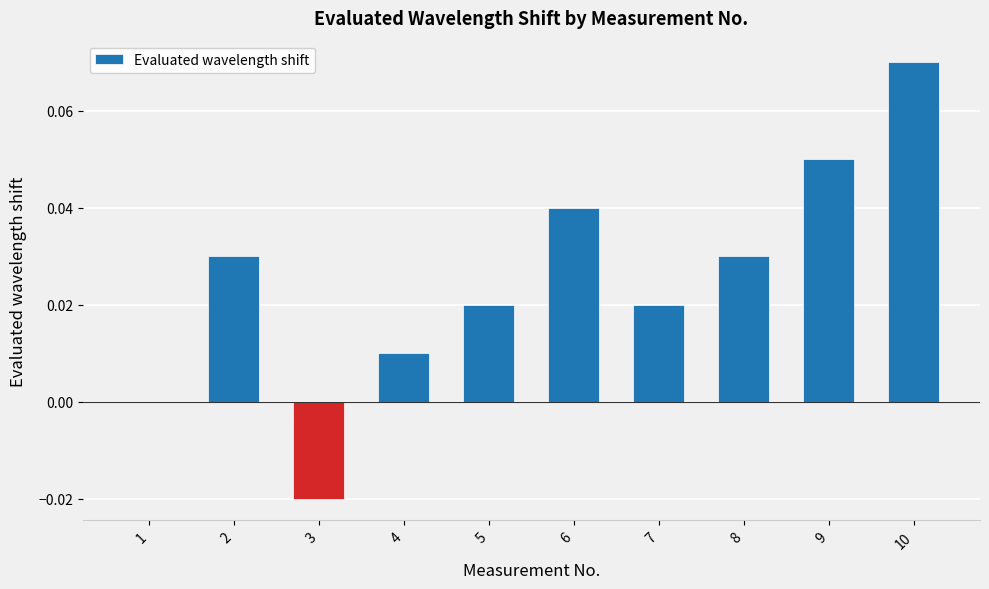

True or false: the data shows 0.0 at 6.

True